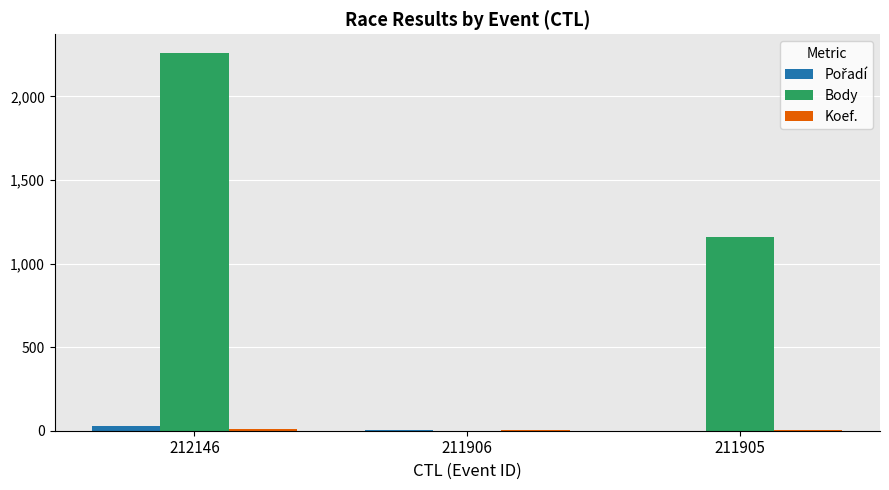

Where does the Body series first go above 1156?

212146